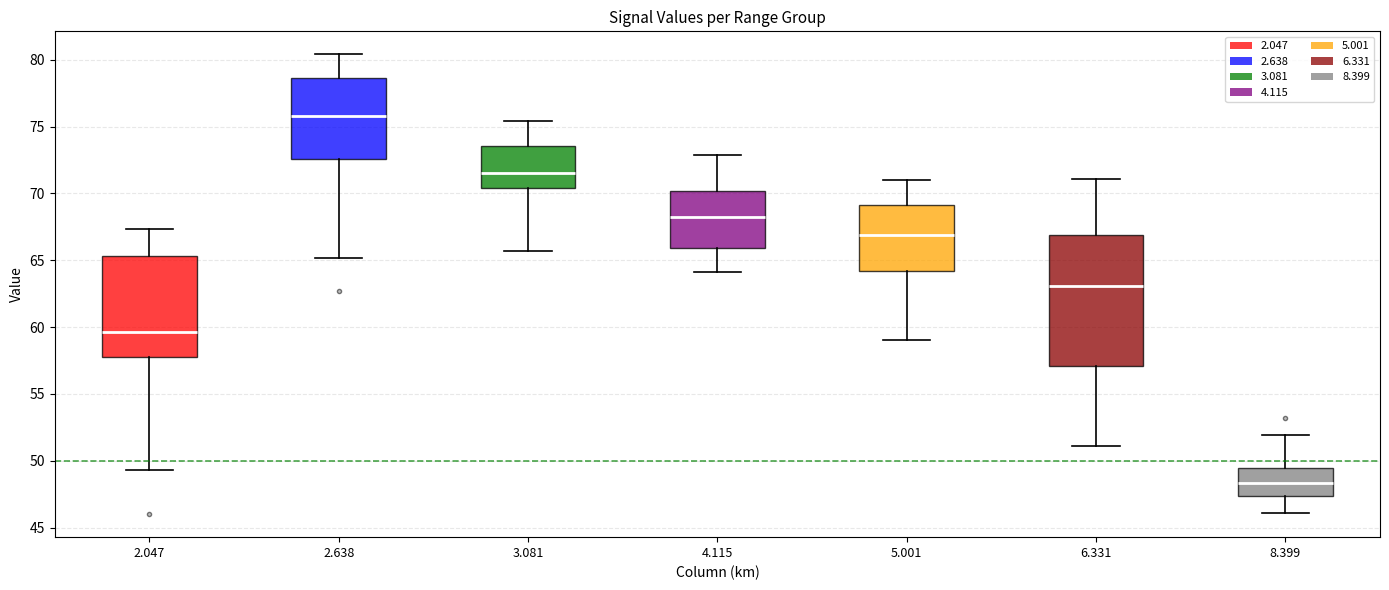

Which box's median line is the highest?

2.638